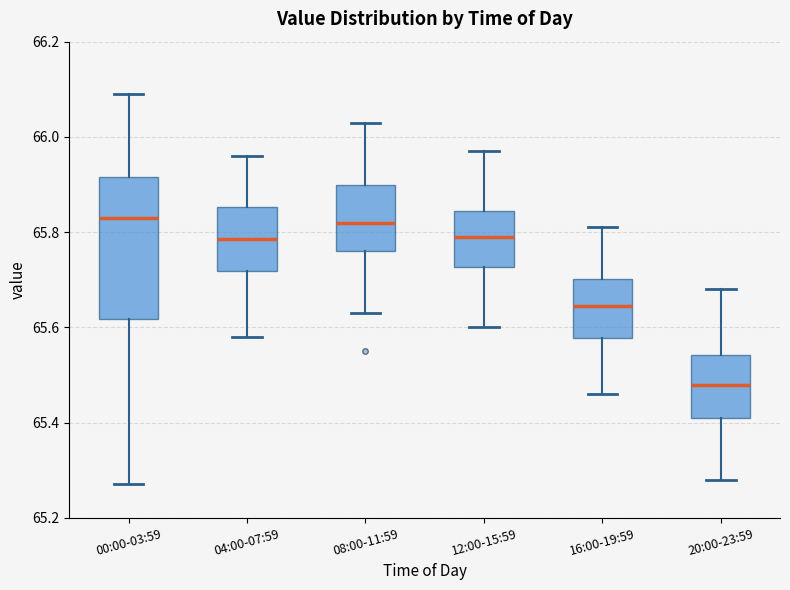

Which box has the lowest median line?

20:00-23:59